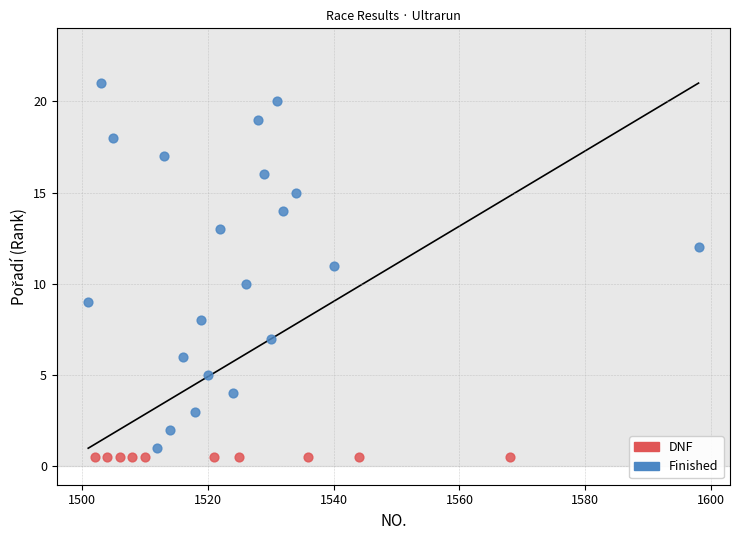

Which series reaches the maximum Y coordinate?

Finished